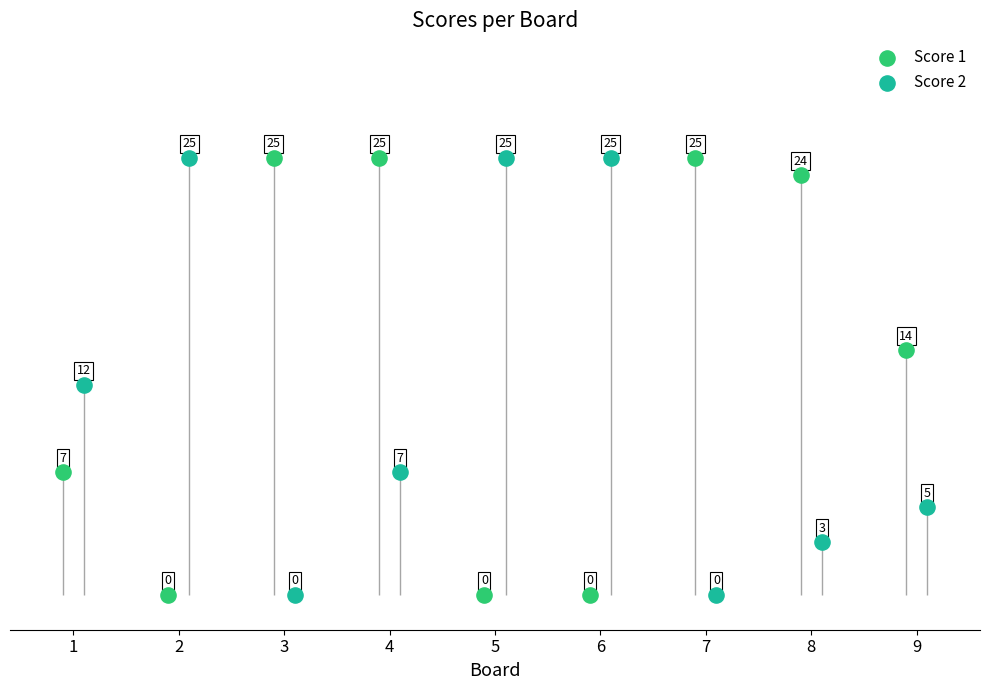

What are all the series names shown in the legend?

Score 1, Score 2